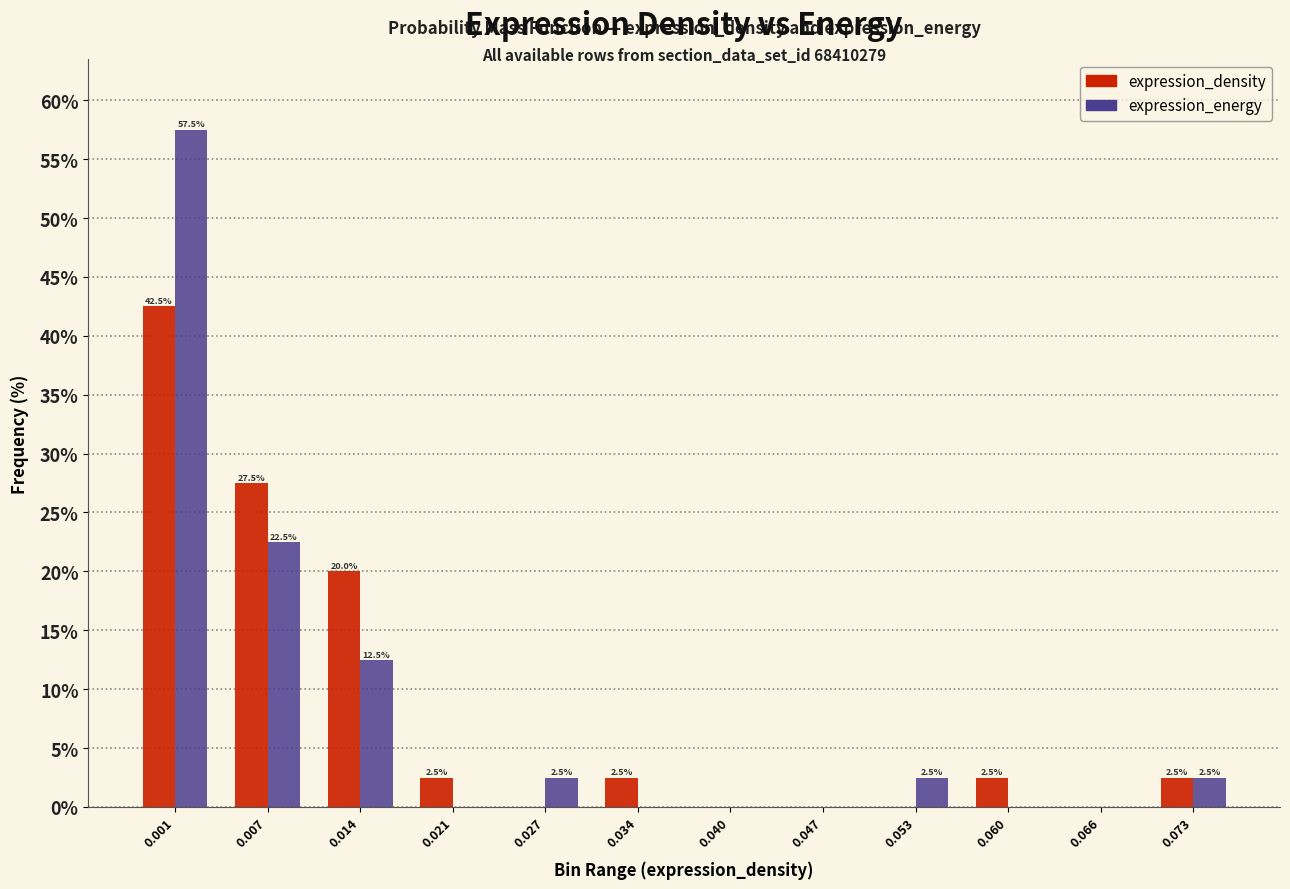

Reading right to left, transcribe all the data shown in this chart.

expression_density: 0.073=2.5	0.066=0.0	0.060=2.5	0.053=0.0	0.047=0.0	0.040=0.0	0.034=2.5	0.027=0.0	0.021=2.5	0.014=20.0	0.007=27.5	0.001=42.5
expression_energy: 0.073=2.5	0.066=0.0	0.060=0.0	0.053=2.5	0.047=0.0	0.040=0.0	0.034=0.0	0.027=2.5	0.021=0.0	0.014=12.5	0.007=22.5	0.001=57.5